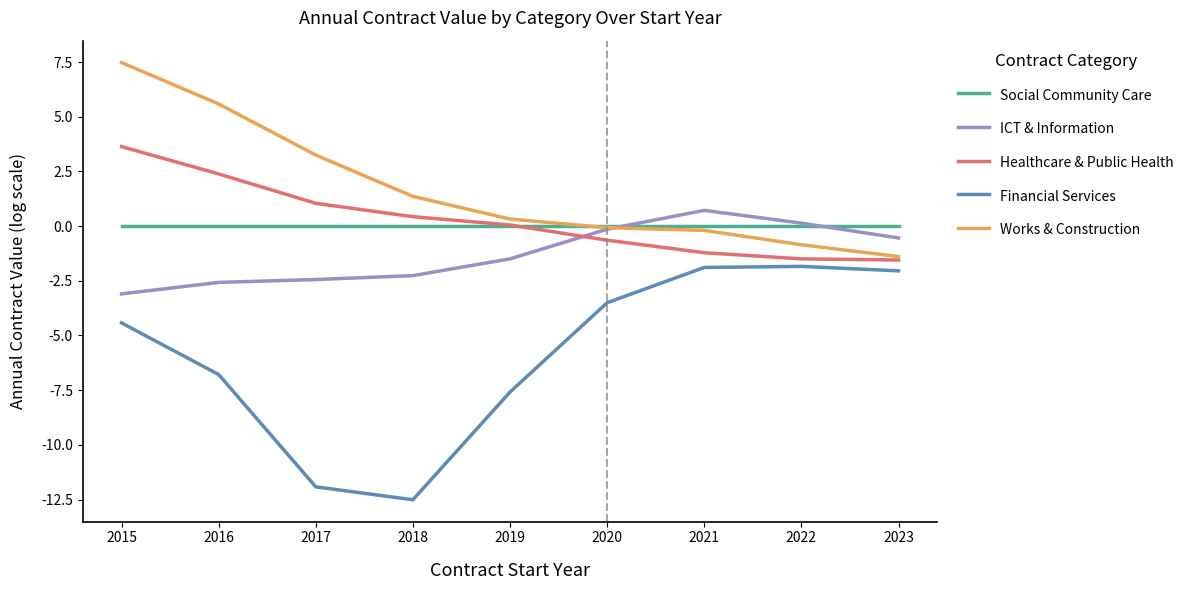

List the series in order of their peak value, lowest first.

Financial Services, Social Community Care, ICT & Information, Healthcare & Public Health, Works & Construction